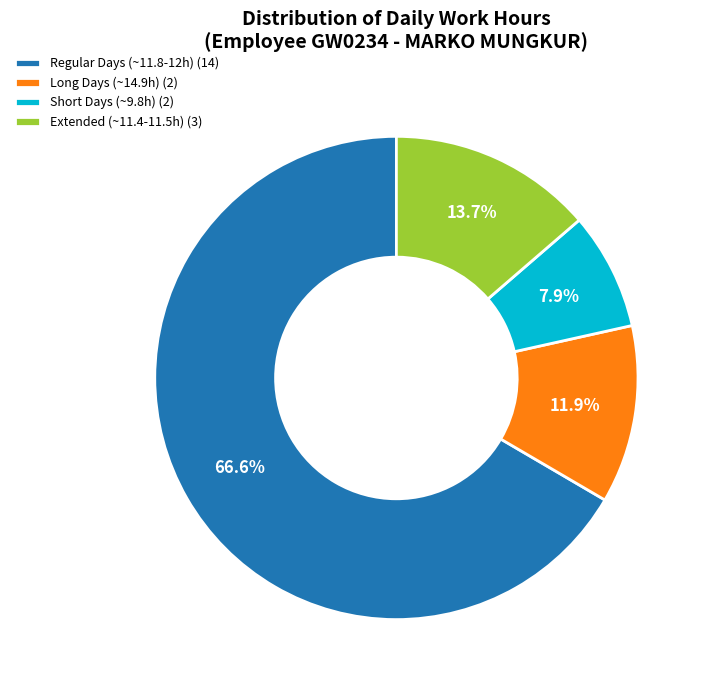

Which slice is the smallest?

Short Days (~9.8h) (2)